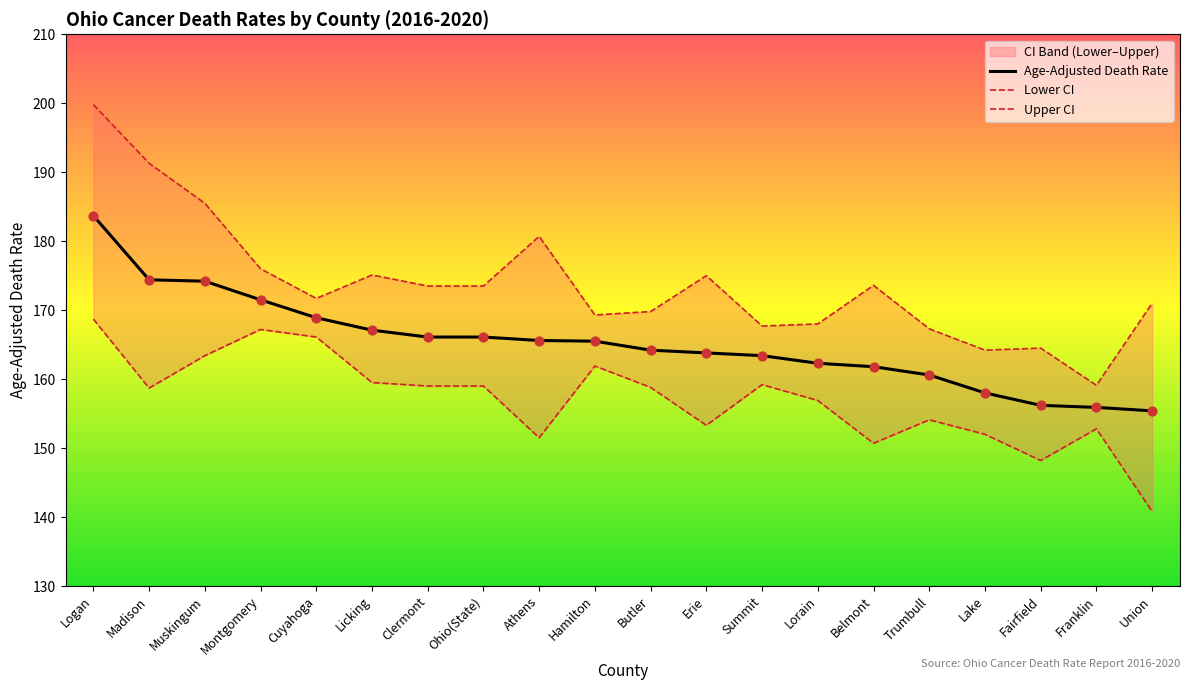

Which series has the widest spread of Y values?

Upper CI